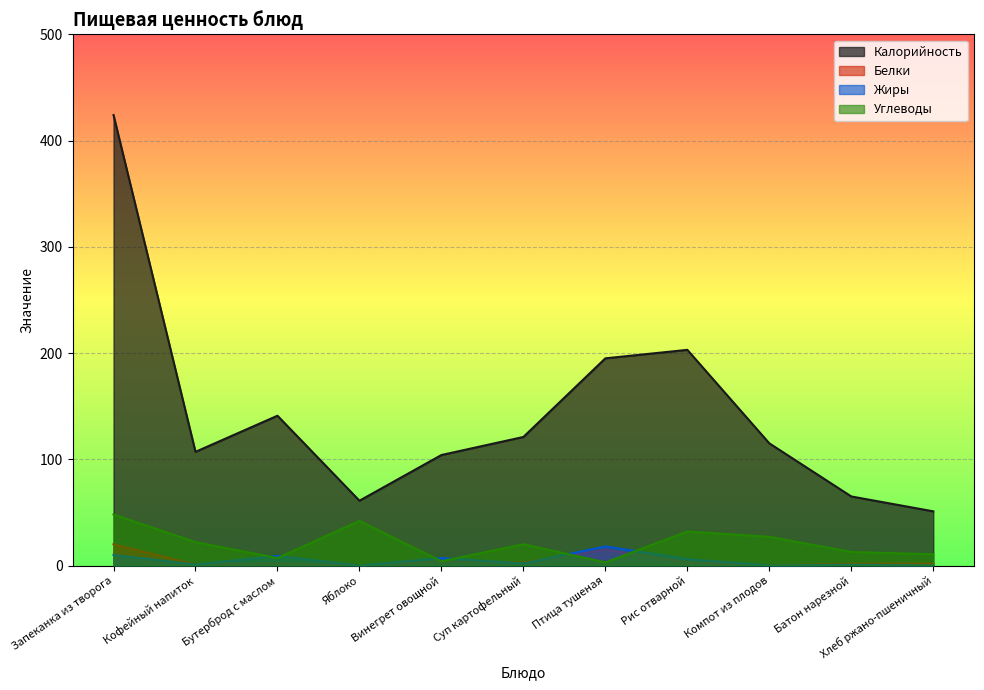

What is the value of the Калорийность point at the 4th from the left?

61.0